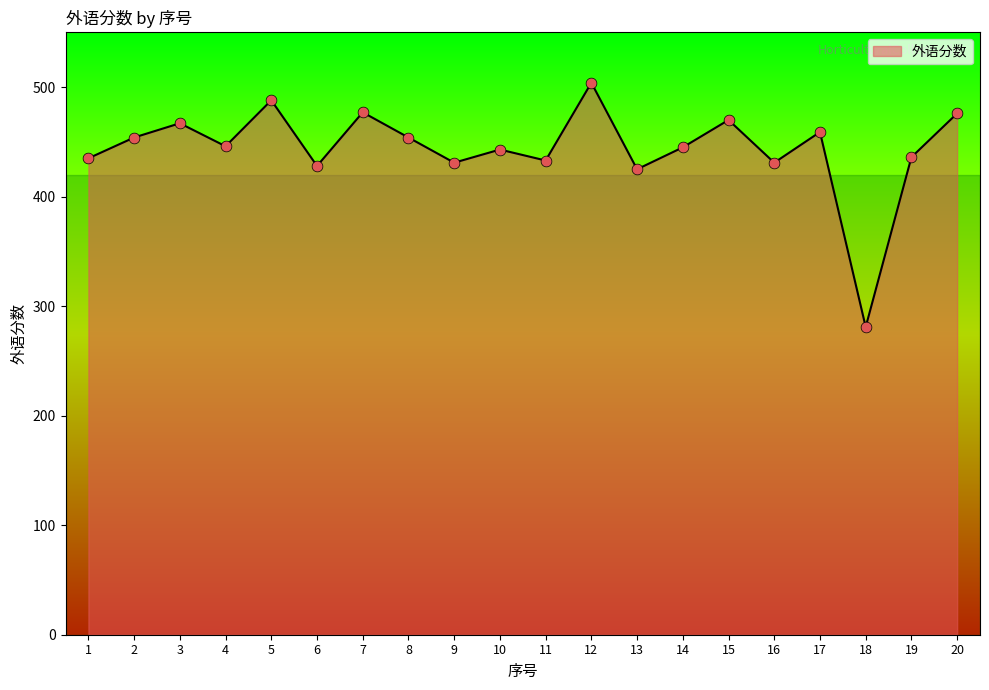

Which has a higher value, 2 or 18?

2